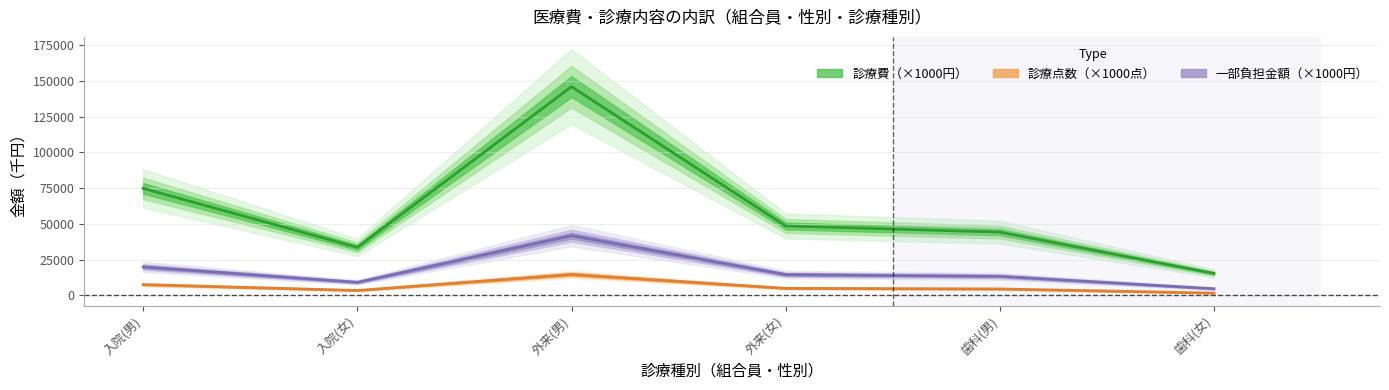

Which has a higher value, 歯科(男) or 外来(女)?

外来(女)